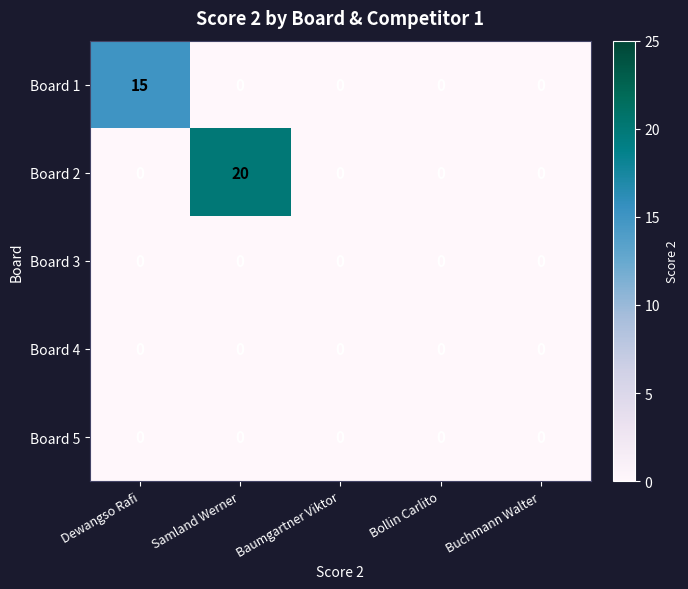

Reading left to right, transcribe all the data shown in this chart.

Board 1: Dewangso Rafi=15	Samland Werner=0	Baumgartner Viktor=0	Bollin Carlito=0	Buchmann Walter=0
Board 2: Dewangso Rafi=0	Samland Werner=20	Baumgartner Viktor=0	Bollin Carlito=0	Buchmann Walter=0
Board 3: Dewangso Rafi=0	Samland Werner=0	Baumgartner Viktor=0	Bollin Carlito=0	Buchmann Walter=0
Board 4: Dewangso Rafi=0	Samland Werner=0	Baumgartner Viktor=0	Bollin Carlito=0	Buchmann Walter=0
Board 5: Dewangso Rafi=0	Samland Werner=0	Baumgartner Viktor=0	Bollin Carlito=0	Buchmann Walter=0